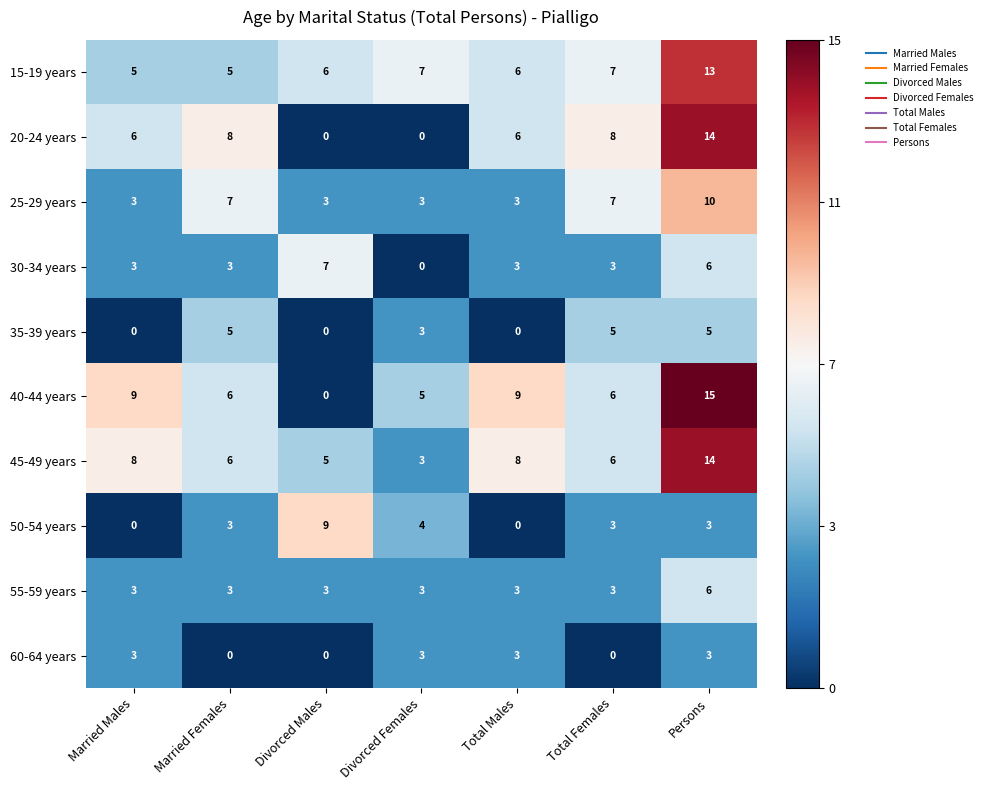

What is the difference between the second highest and second lowest values in the 60-64 years series?

3